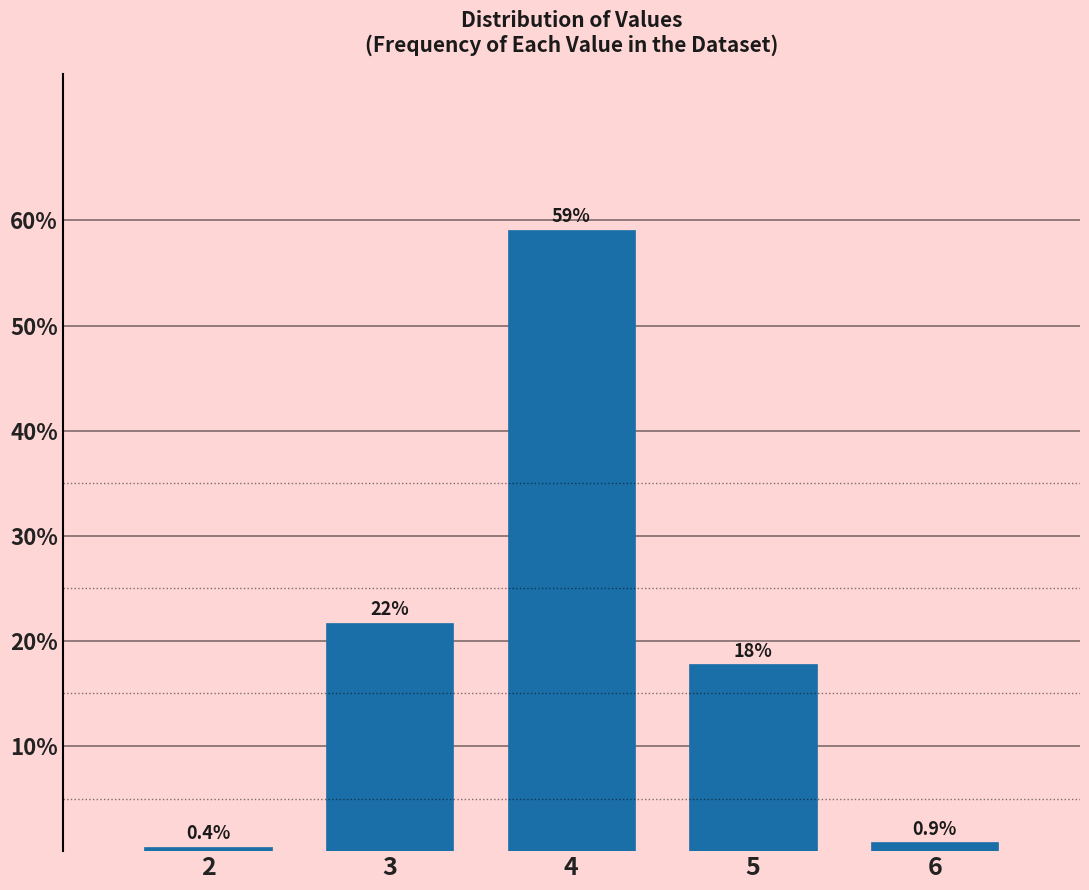

Reading left to right, what are all the values shown in this chart?

2=0.4	3=21.7	4=59.1	5=17.8	6=0.9